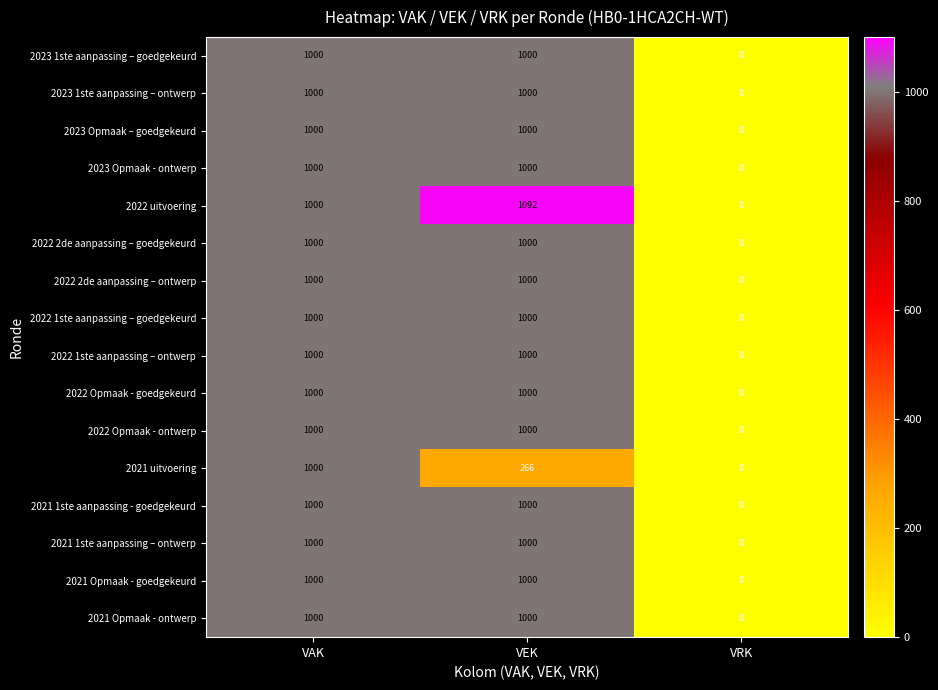

What is the greatest value displayed?

1092